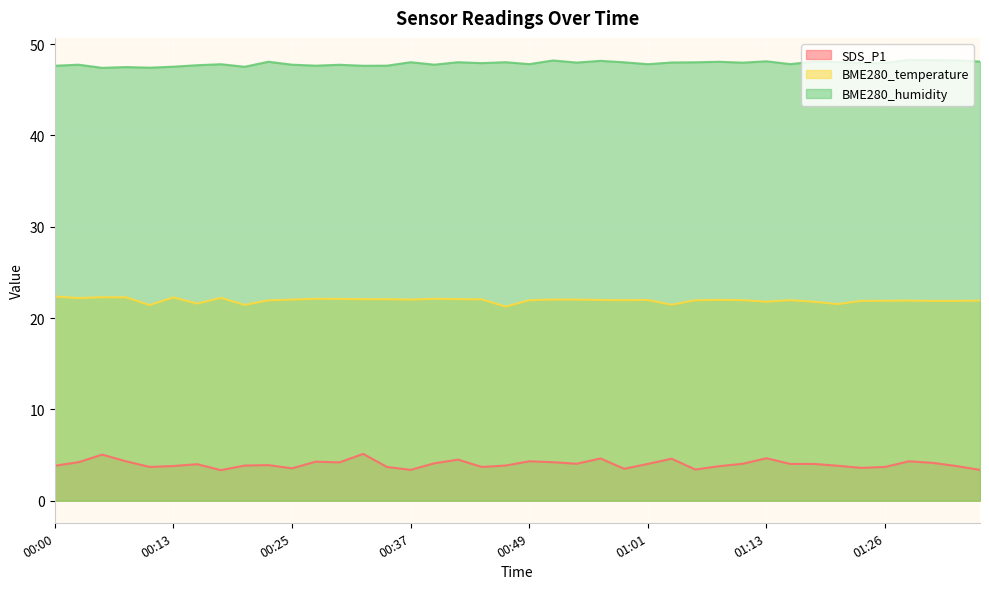

What is the maximum value for SDS_P1?

5.1